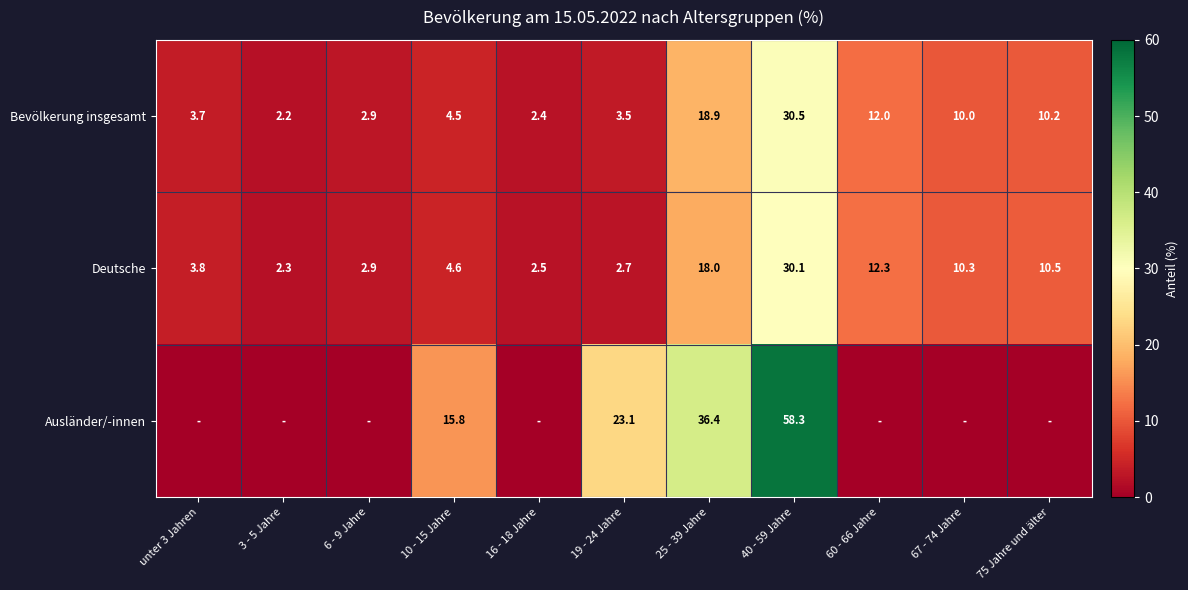

Read the Deutsche value at unter 3 Jahren.

3.8